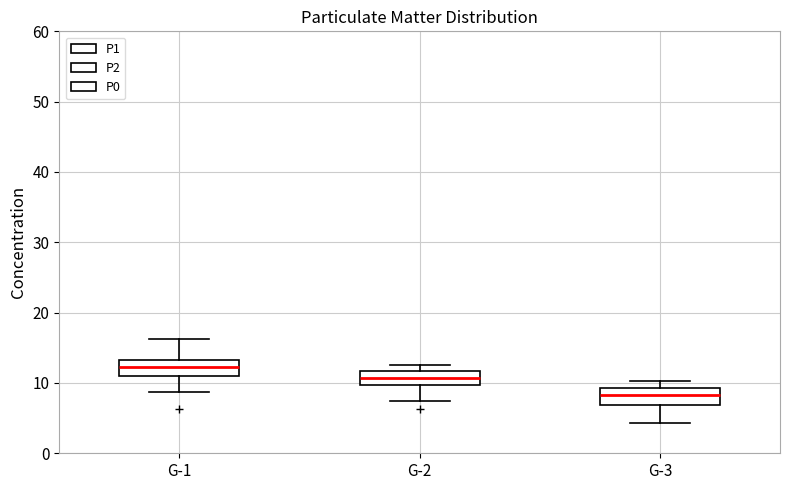

Reading left to right, transcribe this box plot: for each box, give where its median line is, the range the box spans, and where its two whiskers end, as read against the y-axis. The values are not printed on the chart, so give them approximately, as read against the axis.

G-1: median 12, box 11 to 13, whiskers 9 to 16
G-2: median 11, box 10 to 12, whiskers 8 to 13
G-3: median 8, box 7 to 9, whiskers 4 to 10